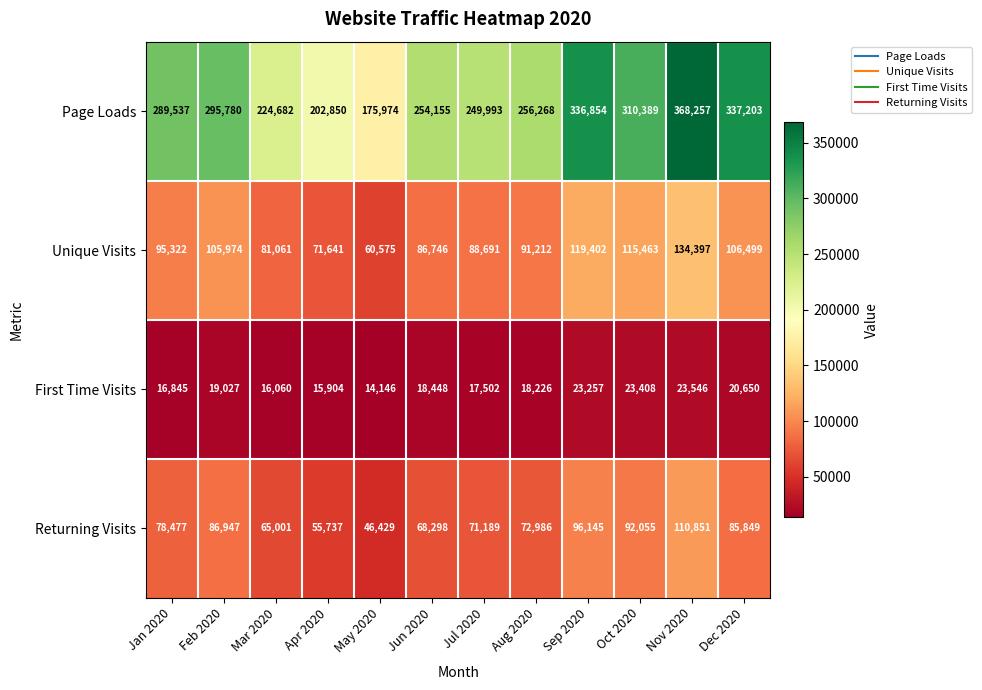

What is the difference between the highest and lowest values at Oct 2020?

286981